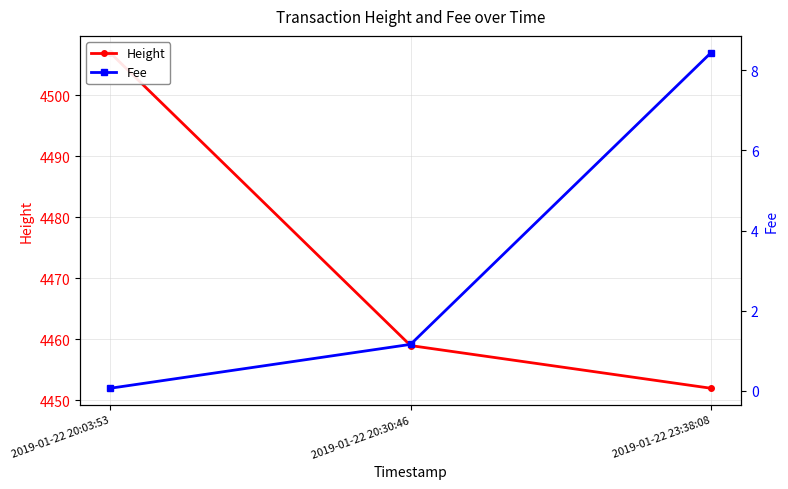

Reading left to right, list all the values displayed in this chart.

Height: 2019-01-22 20:03:53=4507.0	2019-01-22 20:30:46=4459.0	2019-01-22 23:38:08=4452.0
Fee: 2019-01-22 20:03:53=0.1	2019-01-22 20:30:46=1.2	2019-01-22 23:38:08=8.4